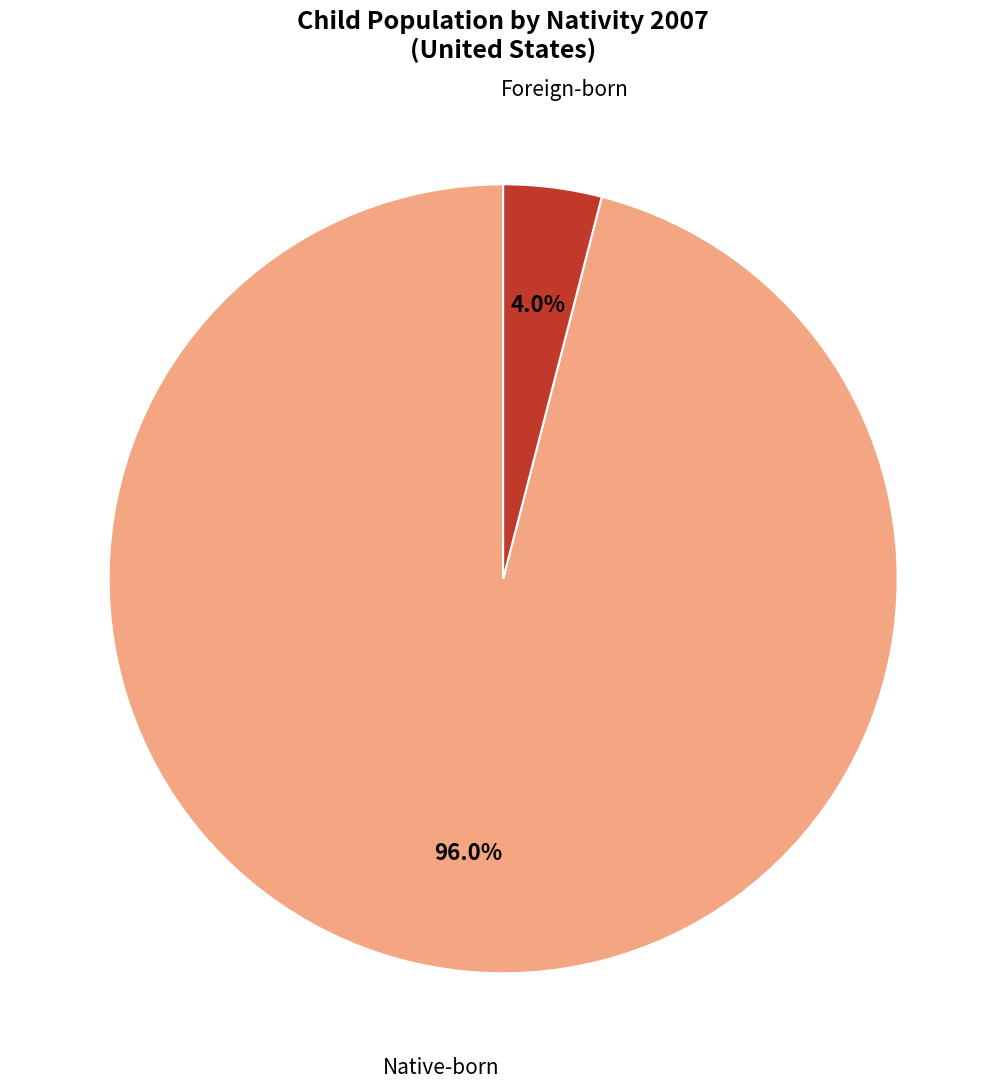

How many segments does this pie chart have?

2